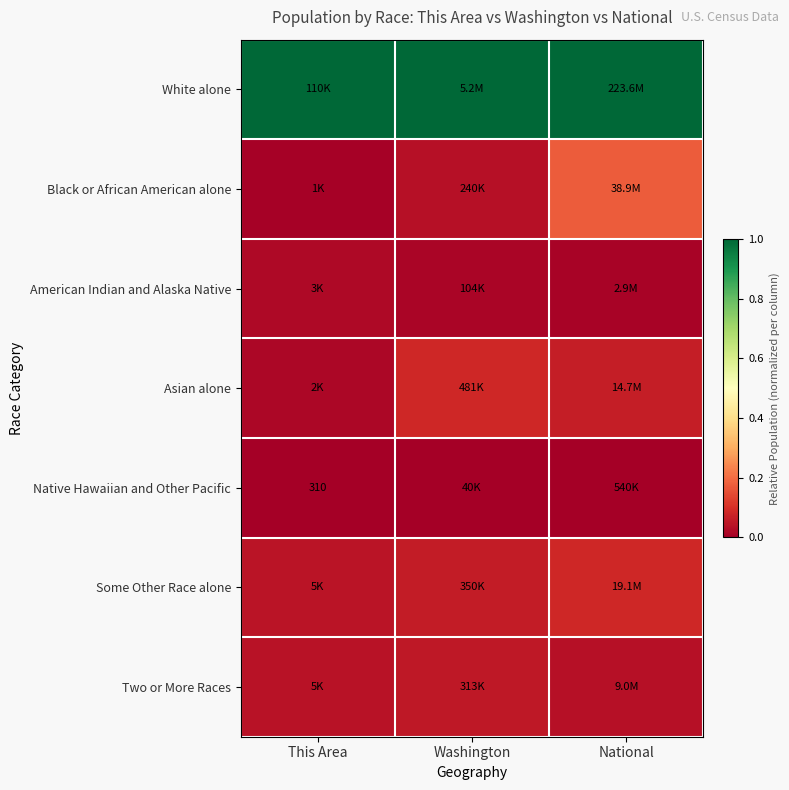

Count the number of data series in this chart.

7